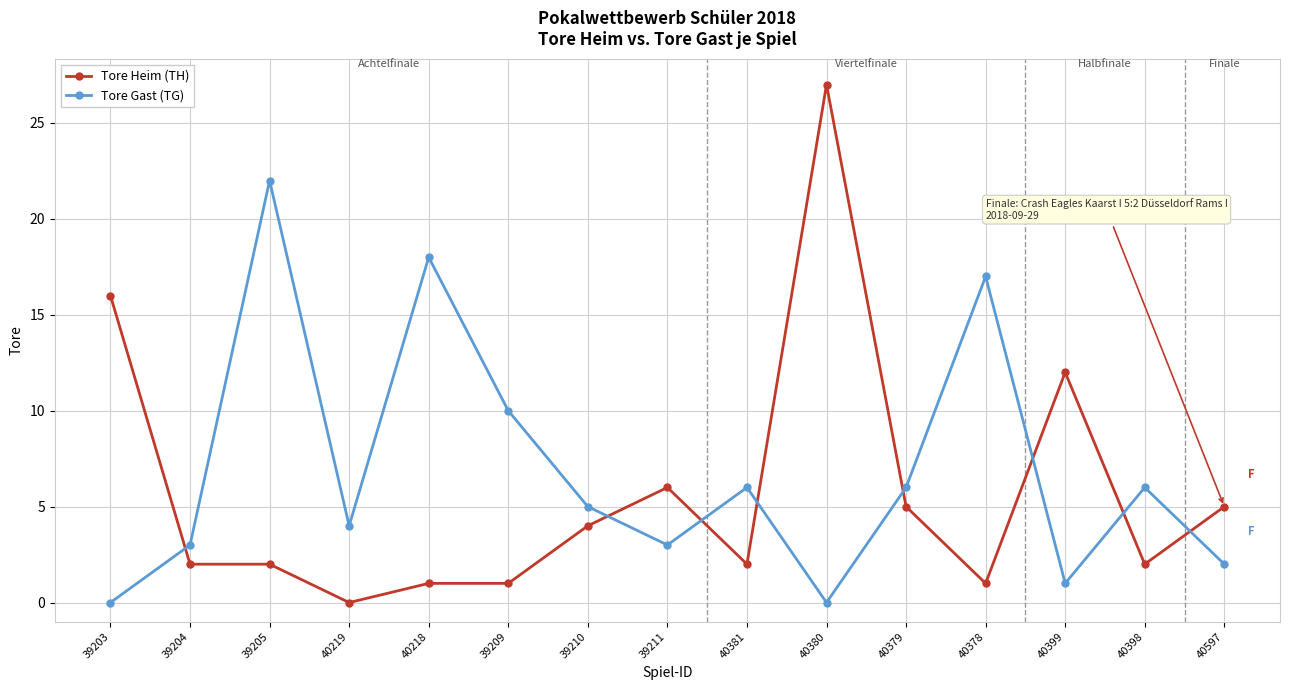

Does the chart have visible grid lines?

Yes